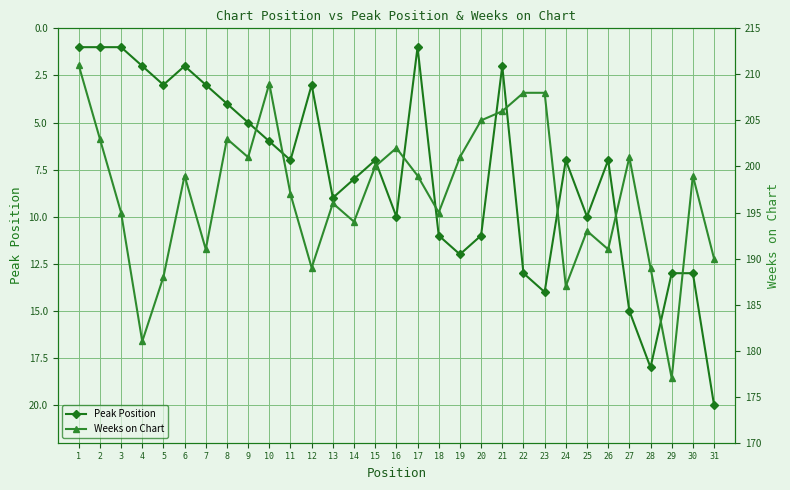

Is the value of Weeks on Chart at 26 greater than the value of Peak Position at 3?

Yes